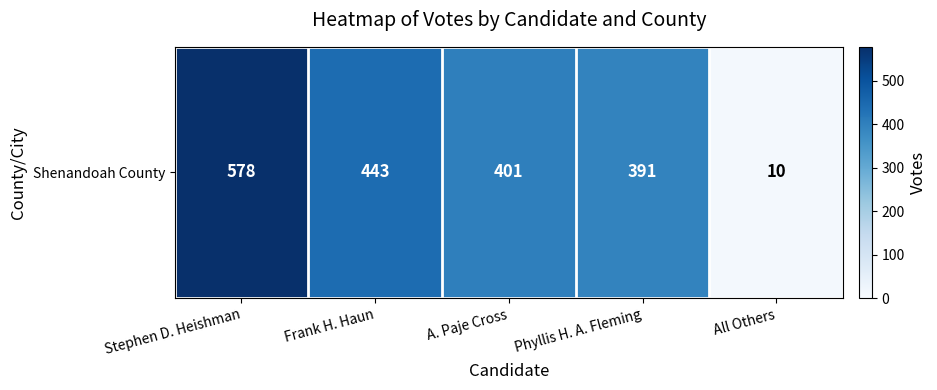

Which category has the lowest value across all series?

All Others